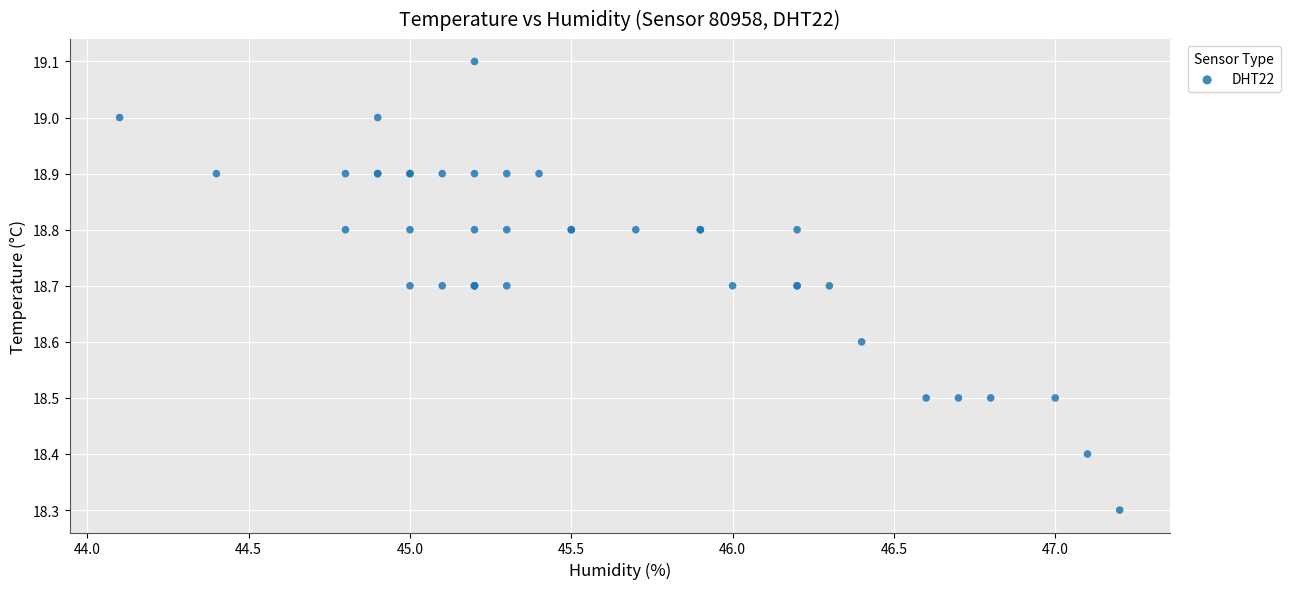

What Y value in the scatter plot is closest to 18?

18.3